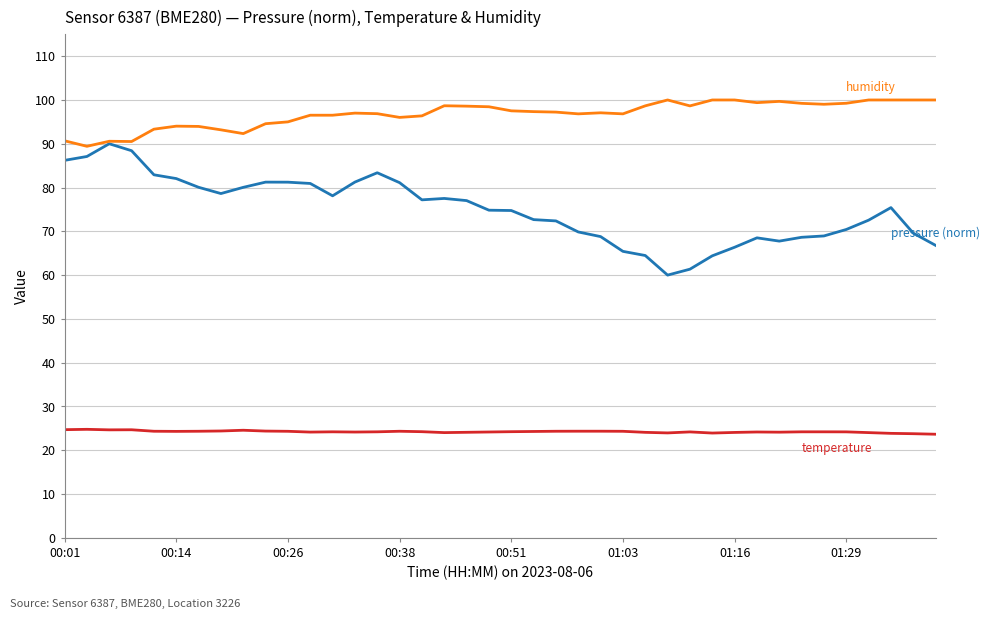

What is the greatest value displayed?

100.0